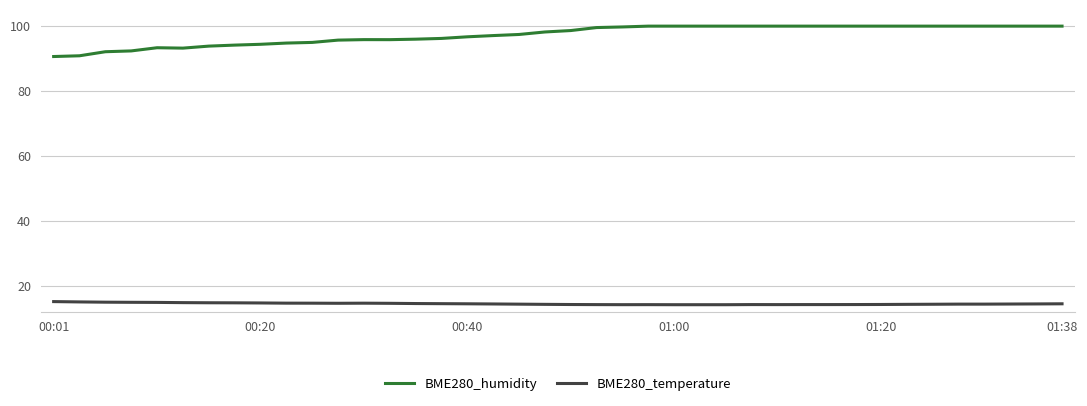

What are all the series names shown in the legend?

BME280_humidity, BME280_temperature